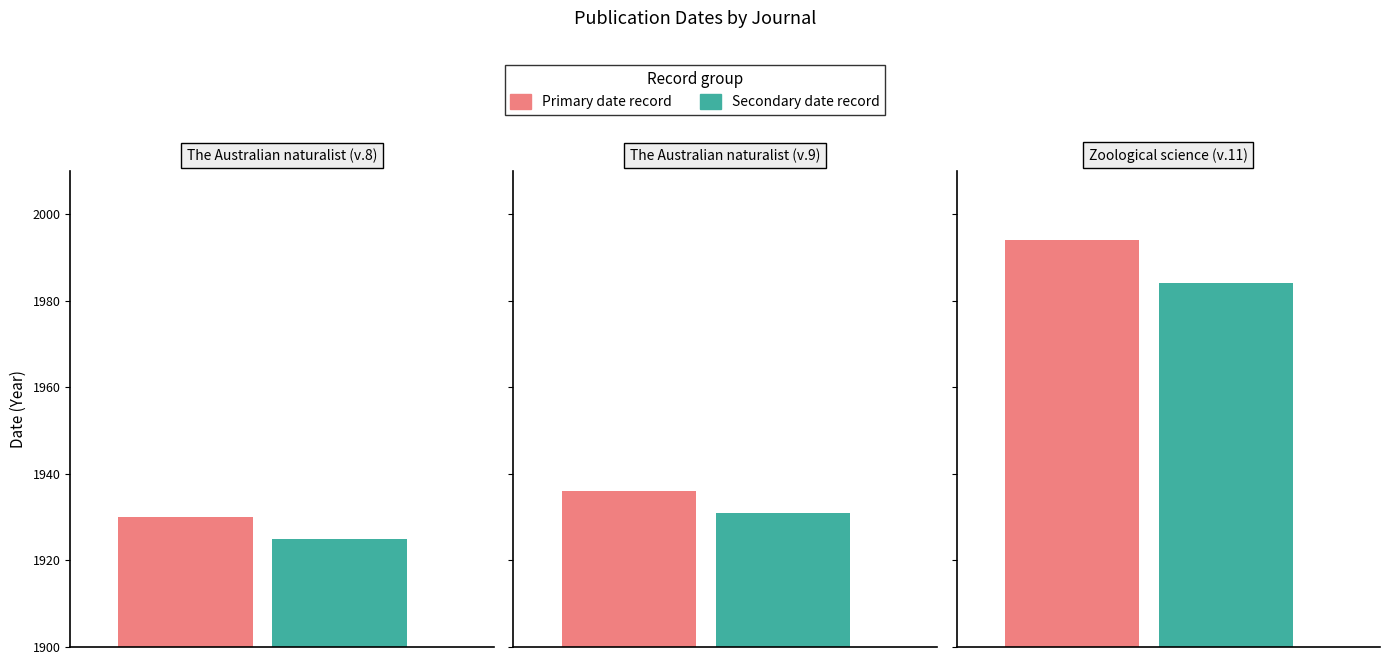

What is the change in value from The Australian naturalist (v.8) to Zoological science (v.11)?

+64